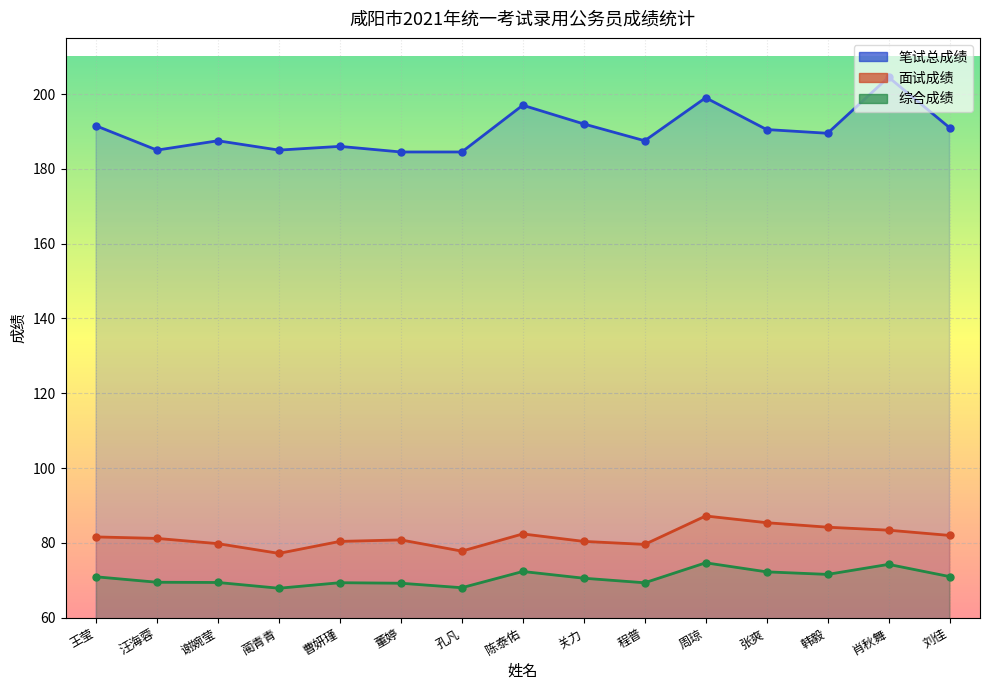

What is the label of the 10th point from the left?

程普